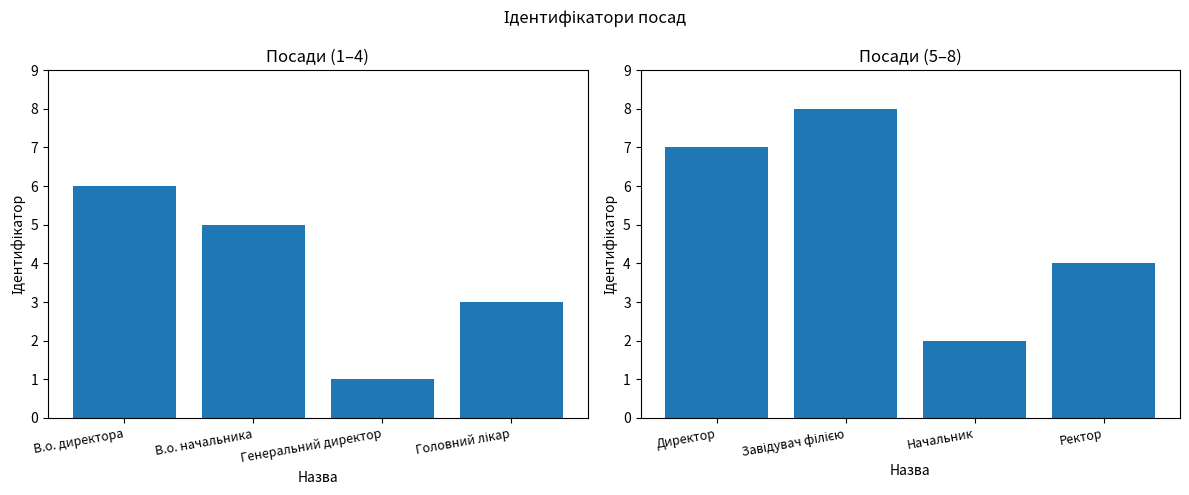

The value of Ідентифікатор (2) at Завідувач філією is 13. True or false?

False